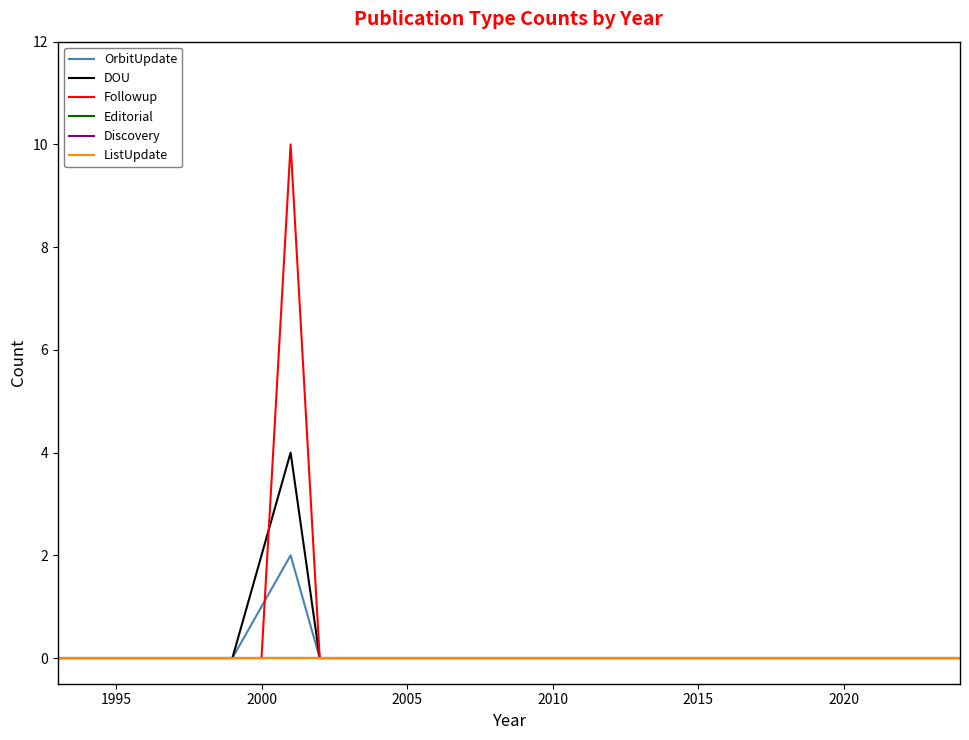

Rank the series by their maximum value, from lowest to highest.

Editorial, Discovery, ListUpdate, OrbitUpdate, DOU, Followup